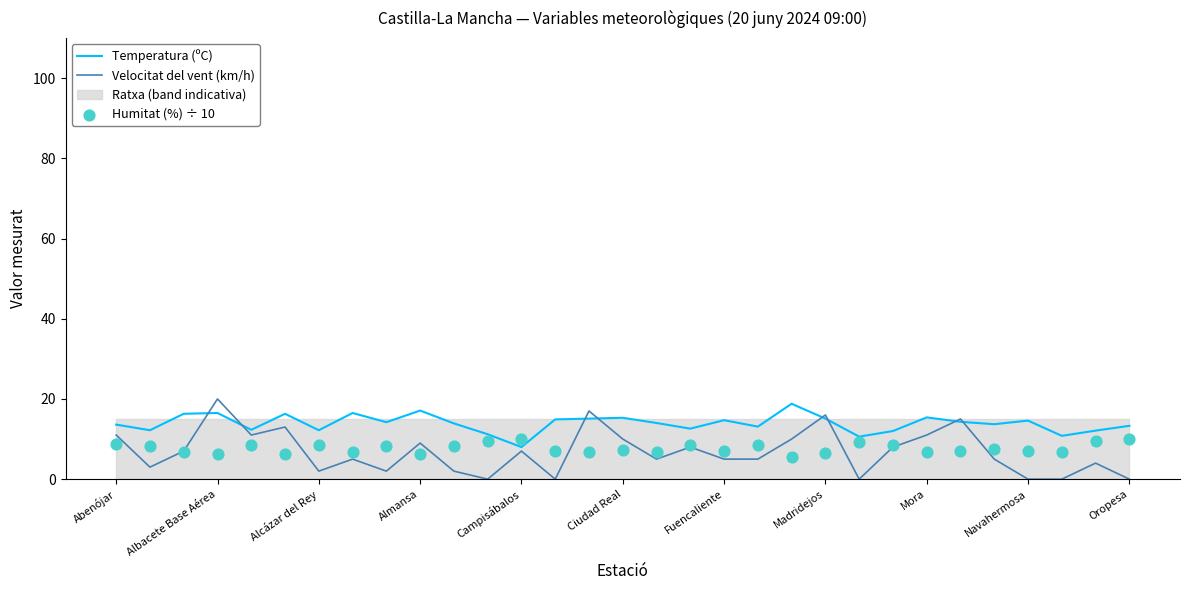

Is the value of Temperatura (ºC) at Mora greater than the value of Velocitat del vent (km/h) at Abenójar?

Yes